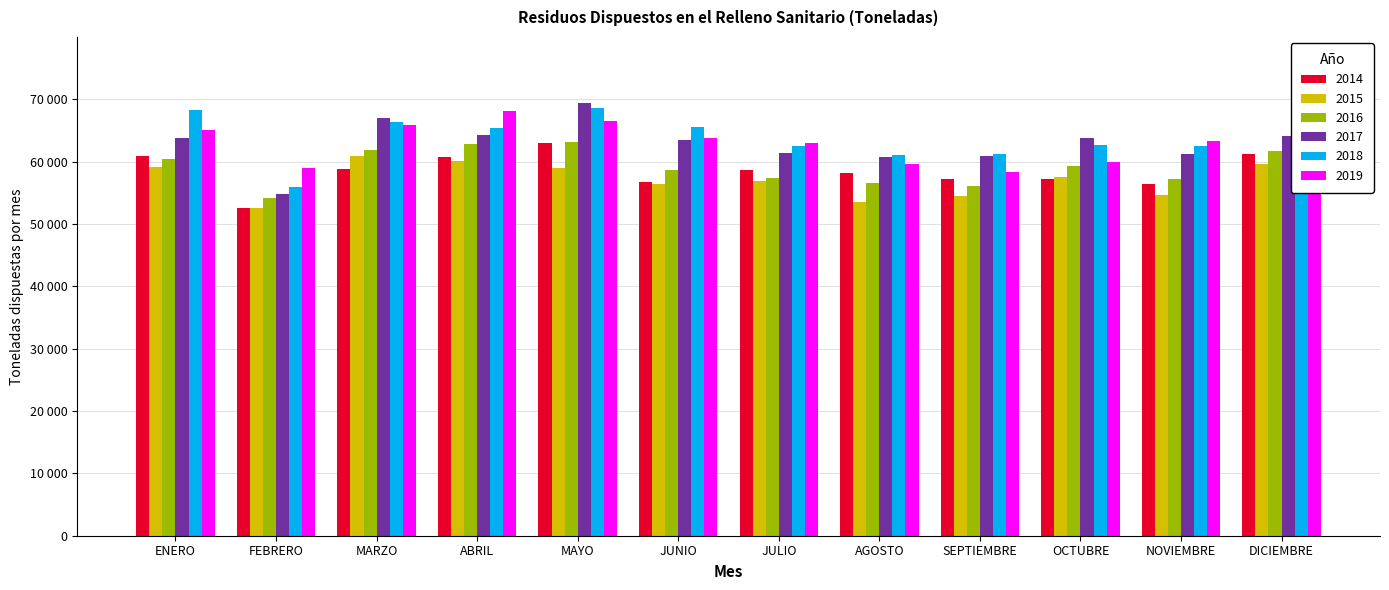

Reading left to right, list all the values displayed in this chart.

2014: 60840.1	52496.7	58825.8	60704.0	62934.5	56715.2	58724.5	58144.9	57198.0	57195.9	56367.8	61224.4
2015: 59087.1	52559.6	60908.7	60142.8	59030.8	56469.2	56959.0	53595.2	54561.8	57560.9	54581.0	59618.0
2016: 60394.3	54197.6	61845.2	62865.2	63124.7	58670.8	57335.1	56496.3	56037.9	59294.8	57288.3	61716.3
2017: 63839.2	54850.5	66927.9	64344.5	69431.5	63430.7	61432.8	60788.0	60836.8	63745.1	61187.5	64039.7
2018: 68219.6	55858.3	66332.2	65347.1	68670.6	65532.9	62478.8	61073.4	61242.9	62620.0	62586.2	66176.6
2019: 65153.2	58981.5	65844.5	68100.4	66571.4	63731.4	63067.1	59636.0	58374.8	59893.2	63359.9	66818.8